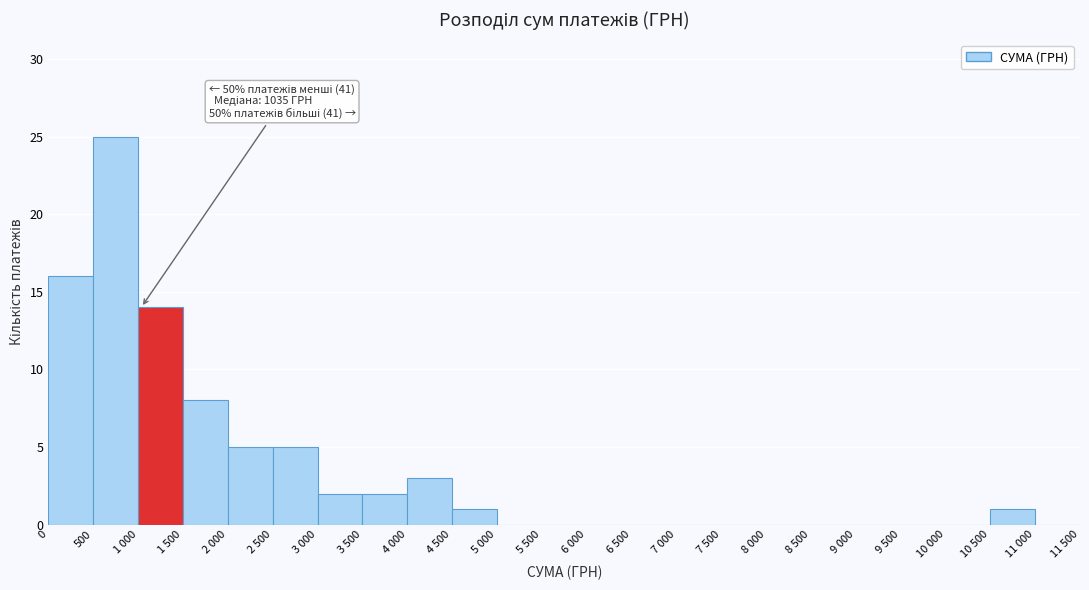

Reading right to left, what are all the values shown in this chart?

11 000=0	10 500=1	10 000=0	9 500=0	9 000=0	8 500=0	8 000=0	7 500=0	7 000=0	6 500=0	6 000=0	5 500=0	5 000=0	4 500=1	4 000=3	3 500=2	3 000=2	2 500=5	2 000=5	1 500=8	1 000=14	500=25	0=16